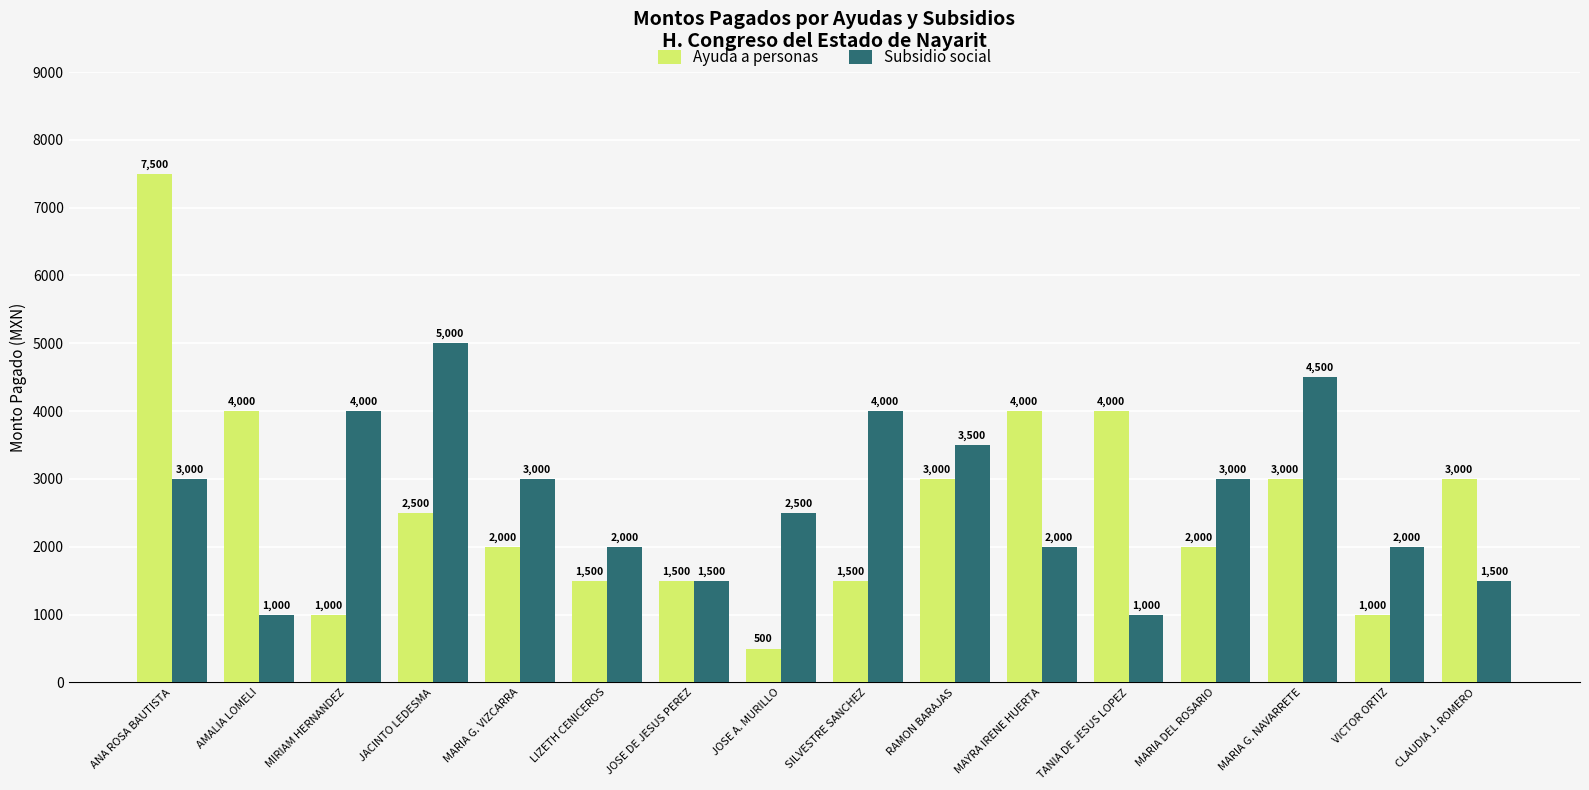

What are all the series names shown in the legend?

Ayuda a personas, Subsidio social